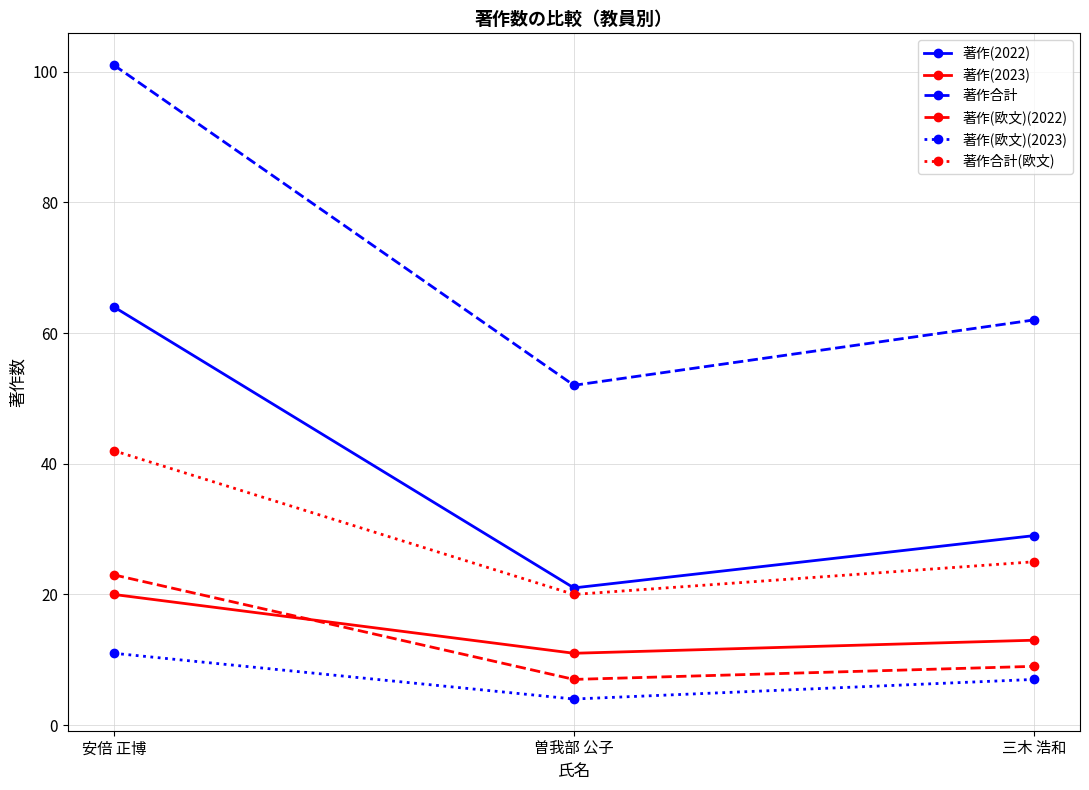

Reading left to right, extract all data points from this chart.

著作(2022): 安倍 正博=64	曽我部 公子=21	三木 浩和=29
著作(2023): 安倍 正博=20	曽我部 公子=11	三木 浩和=13
著作合計: 安倍 正博=101	曽我部 公子=52	三木 浩和=62
著作(欧文)(2022): 安倍 正博=23	曽我部 公子=7	三木 浩和=9
著作(欧文)(2023): 安倍 正博=11	曽我部 公子=4	三木 浩和=7
著作合計(欧文): 安倍 正博=42	曽我部 公子=20	三木 浩和=25